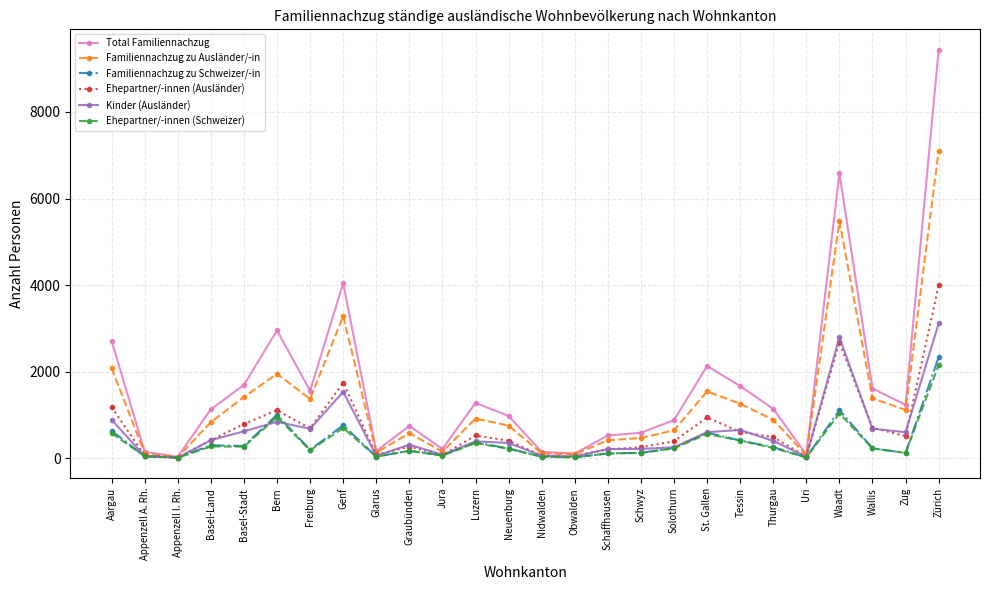

What position from the right is Appenzell I. Rh.?

24